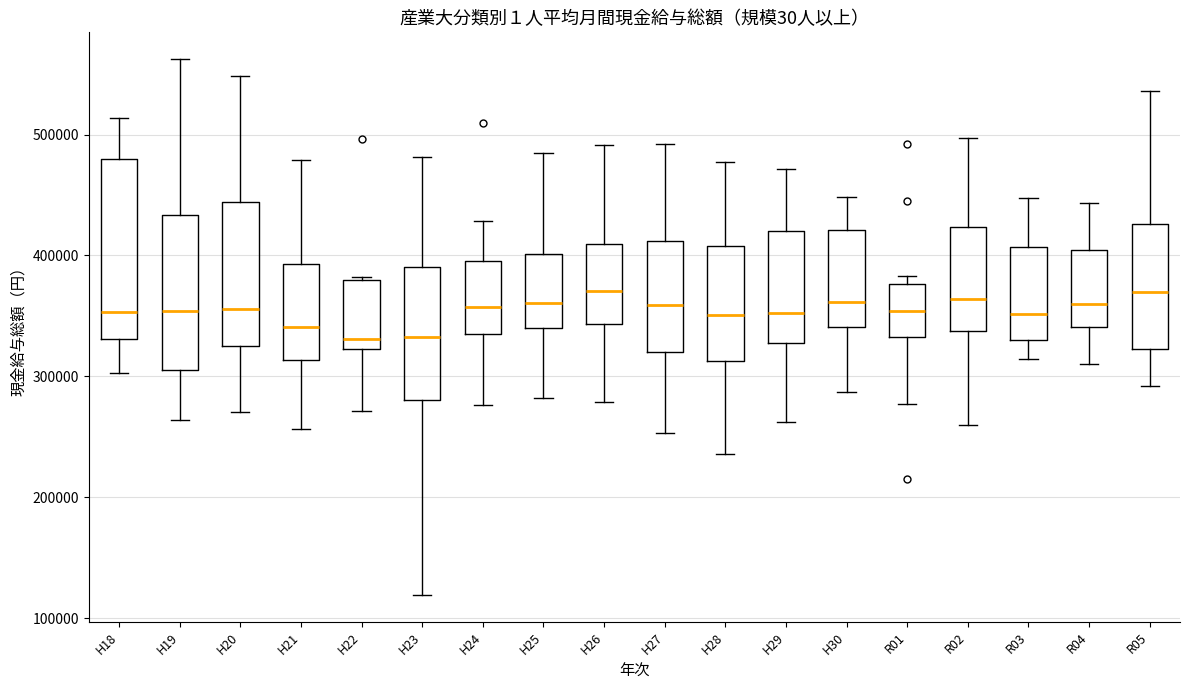

Reading left to right, read every box against the y-axis: the position of its median line, the range the box covers, and the ends of its whiskers. The values are not printed on the chart, so give them approximately, as read against the axis.

H18: median 350000, box 330000 to 480000, whiskers 300000 to 510000
H19: median 350000, box 310000 to 430000, whiskers 260000 to 560000
H20: median 360000, box 320000 to 440000, whiskers 270000 to 550000
H21: median 340000, box 310000 to 390000, whiskers 260000 to 480000
H22: median 330000, box 320000 to 380000, whiskers 270000 to 380000 (just above the box's upper edge)
H23: median 330000, box 280000 to 390000, whiskers 120000 to 480000
H24: median 360000, box 340000 to 400000, whiskers 280000 to 430000
H25: median 360000, box 340000 to 400000, whiskers 280000 to 480000
H26: median 370000, box 340000 to 410000, whiskers 280000 to 490000
H27: median 360000, box 320000 to 410000, whiskers 250000 to 490000
H28: median 350000, box 310000 to 410000, whiskers 240000 to 480000
H29: median 350000, box 330000 to 420000, whiskers 260000 to 470000
H30: median 360000, box 340000 to 420000, whiskers 290000 to 450000
R01: median 350000, box 330000 to 380000, whiskers 280000 to 380000 (just above the box's upper edge)
R02: median 360000, box 340000 to 420000, whiskers 260000 to 500000
R03: median 350000, box 330000 to 410000, whiskers 310000 to 450000
R04: median 360000, box 340000 to 400000, whiskers 310000 to 440000
R05: median 370000, box 320000 to 430000, whiskers 290000 to 540000